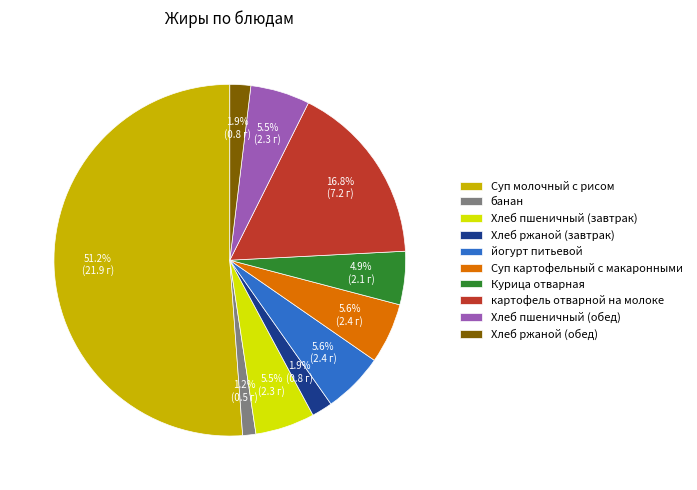

To the nearest percent, what is the combined percentage of Хлеб пшеничный (завтрак) and банан?

7%